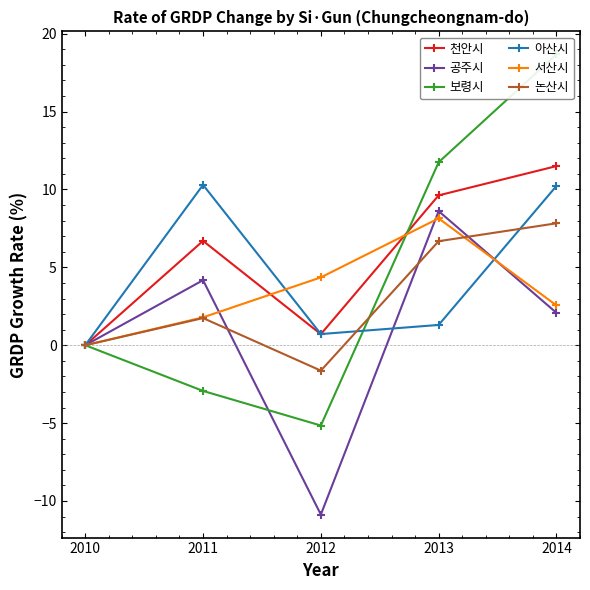

How many positive values does the 논산시 series have?

3